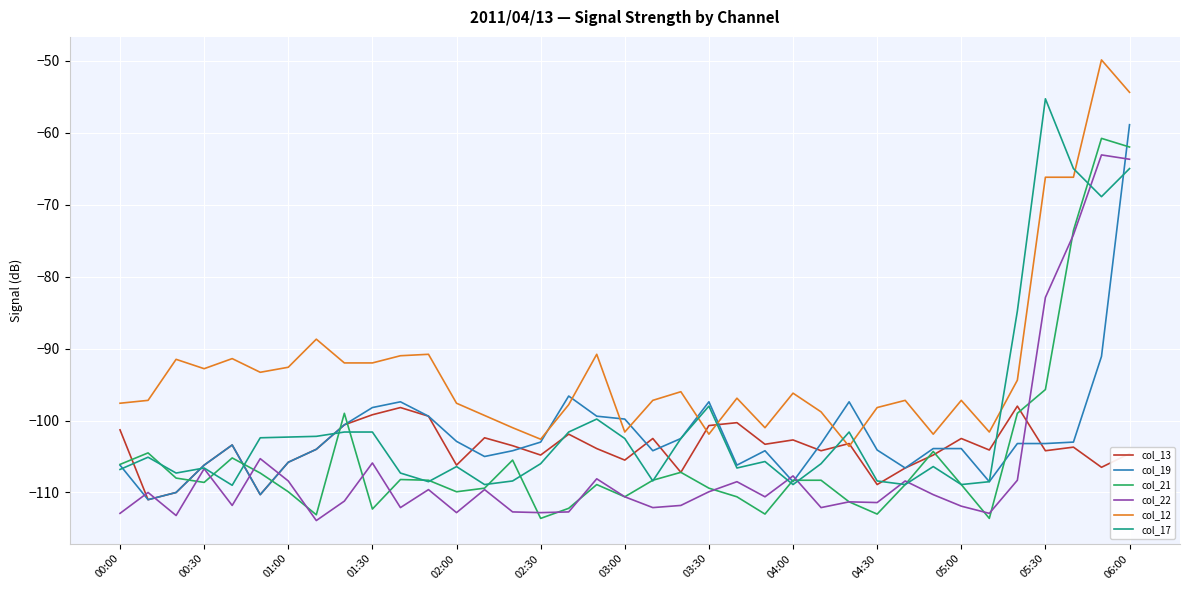

How many lines are shown in the chart?

6